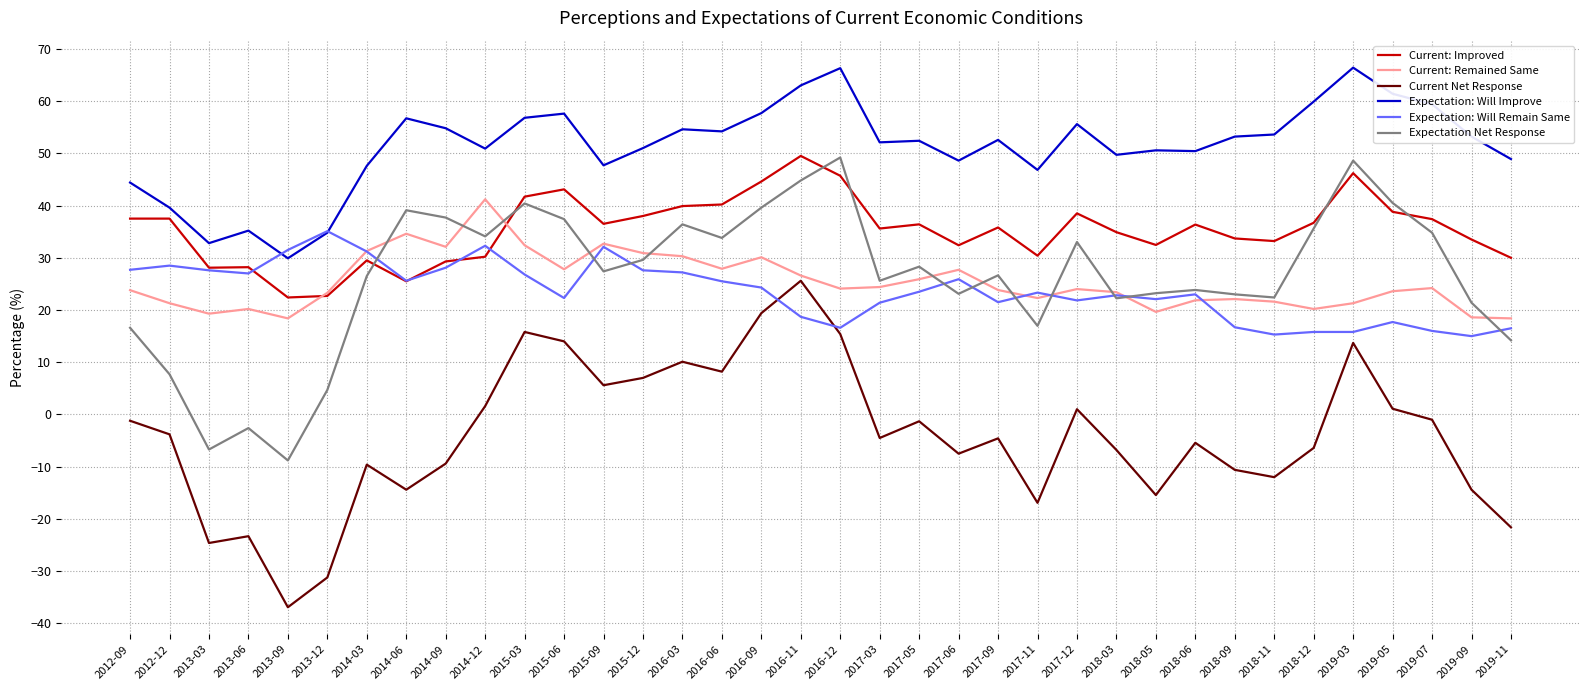

Is the value of Current Net Response at 2017-11 greater than the value of Current: Improved at 2019-05?

No